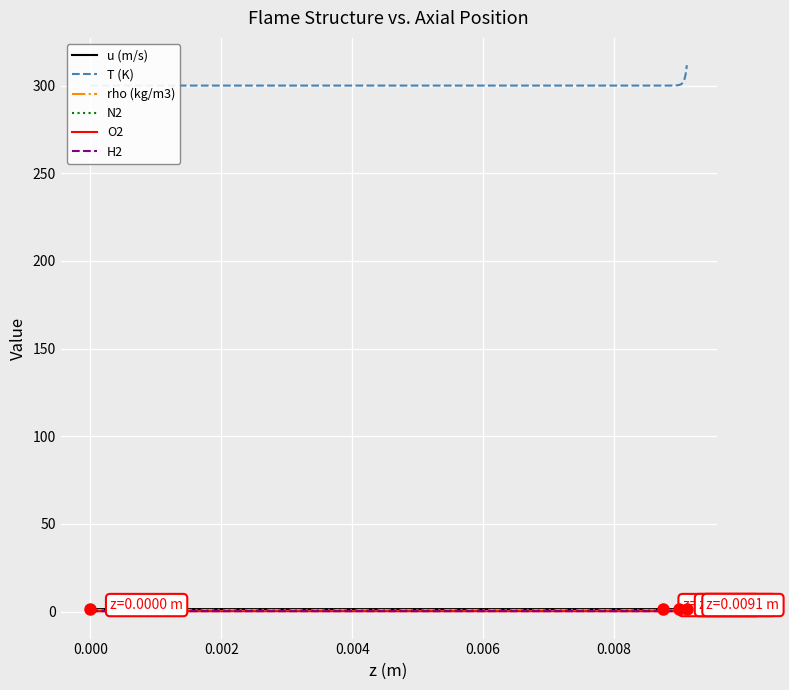

Which series has the largest total across all categories?

T (K)